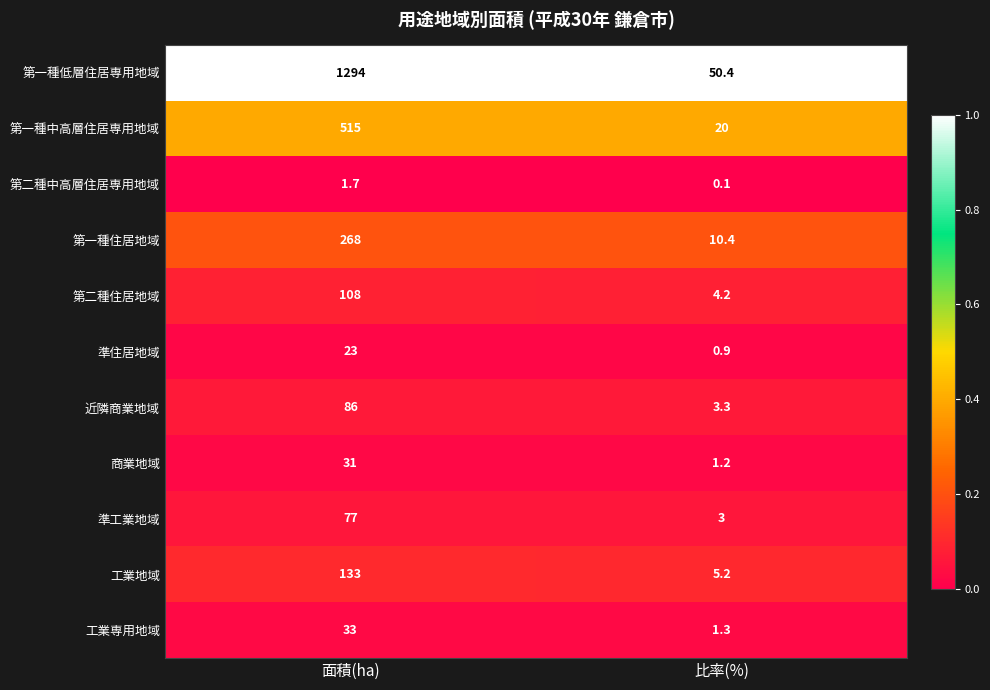

At which category does the chart reach its minimum across all series?

比率(%)